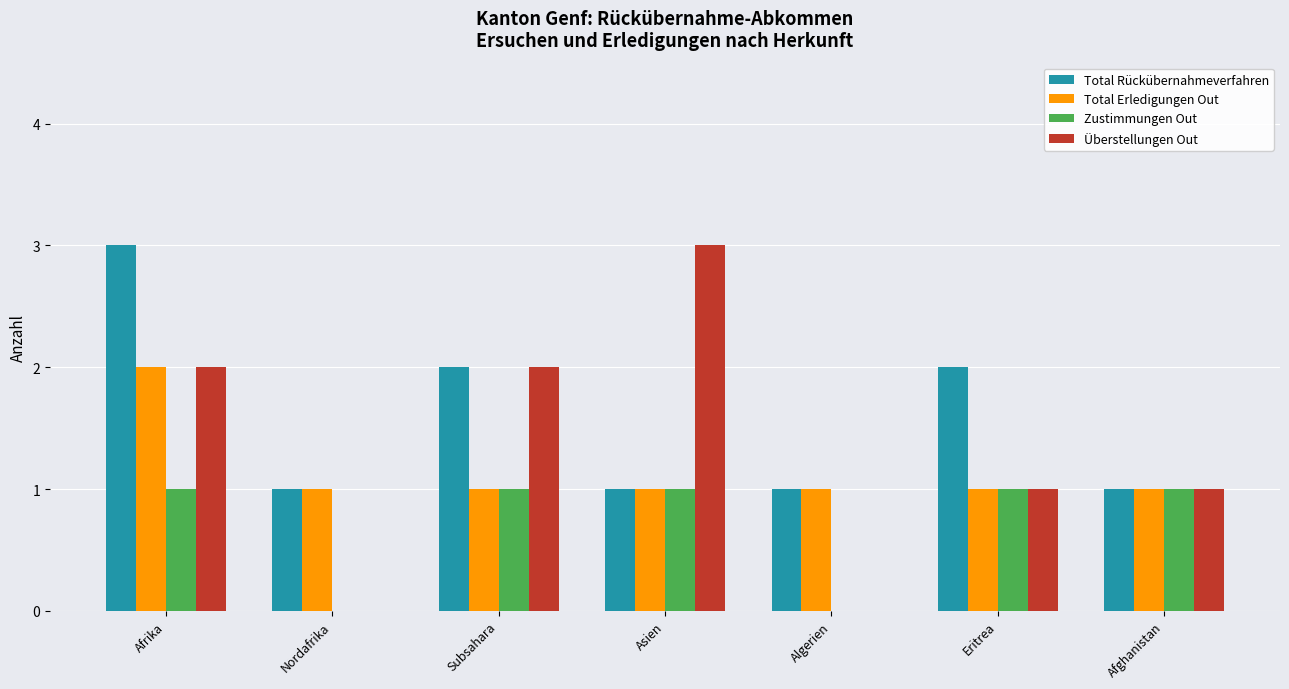

How many groups of bars are there?

7